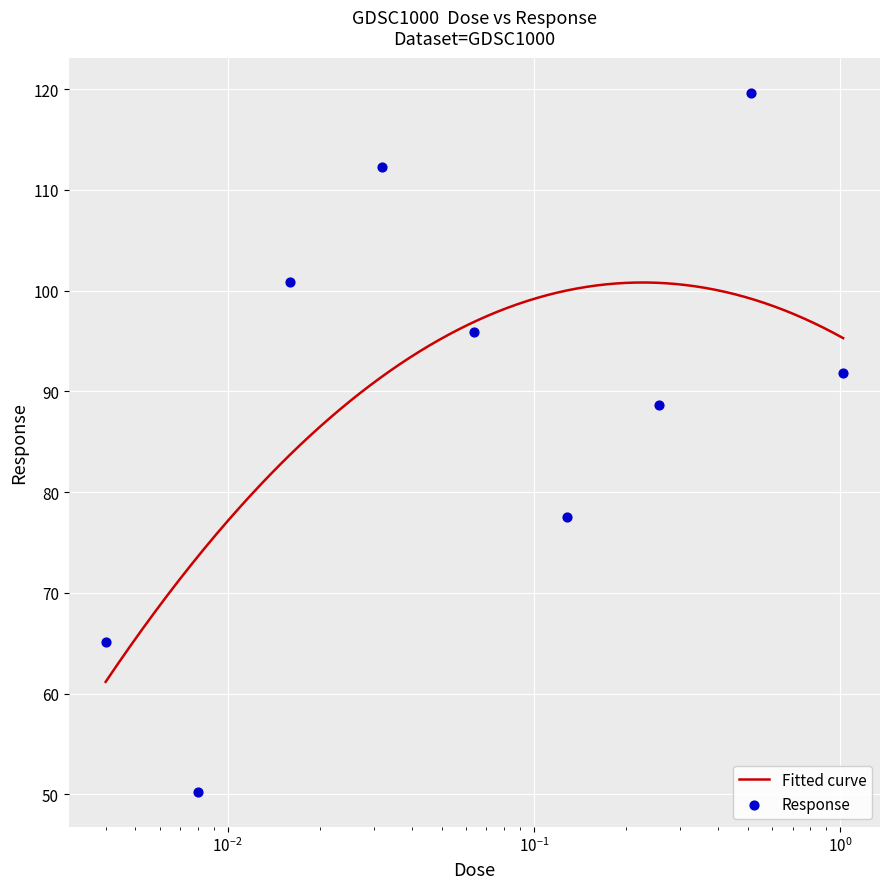

What is the ratio of the value at 1.024 to the value at 0.128?

1.2